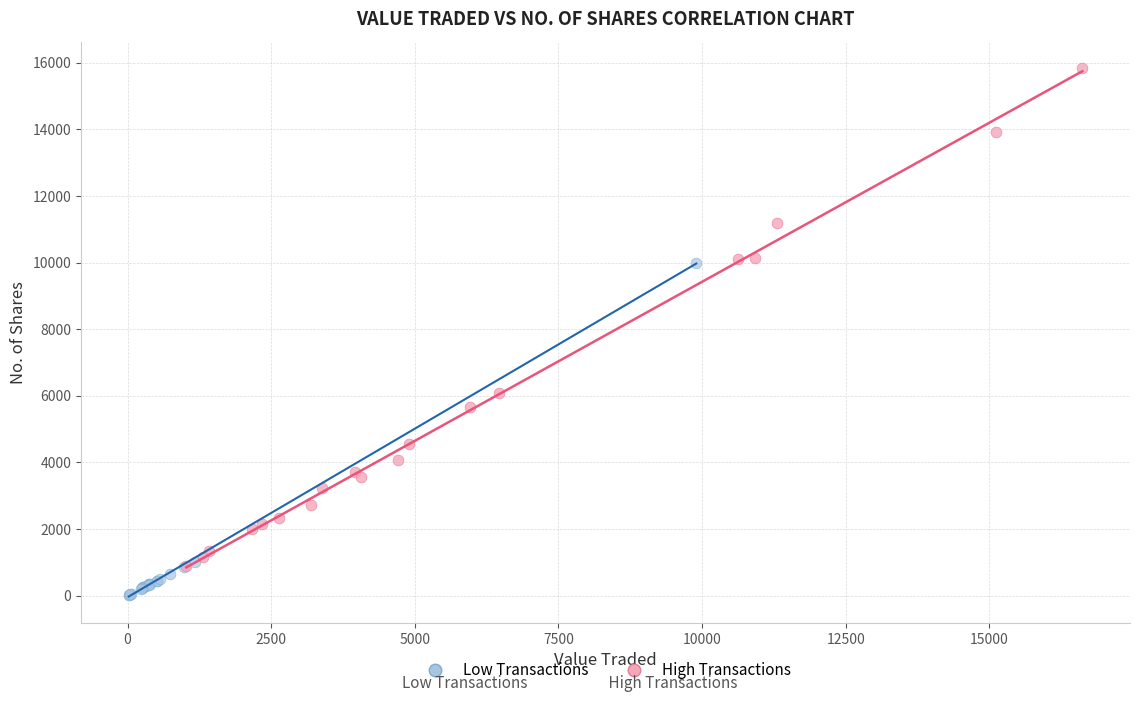

Which series contains the highest Y value?

High Transactions